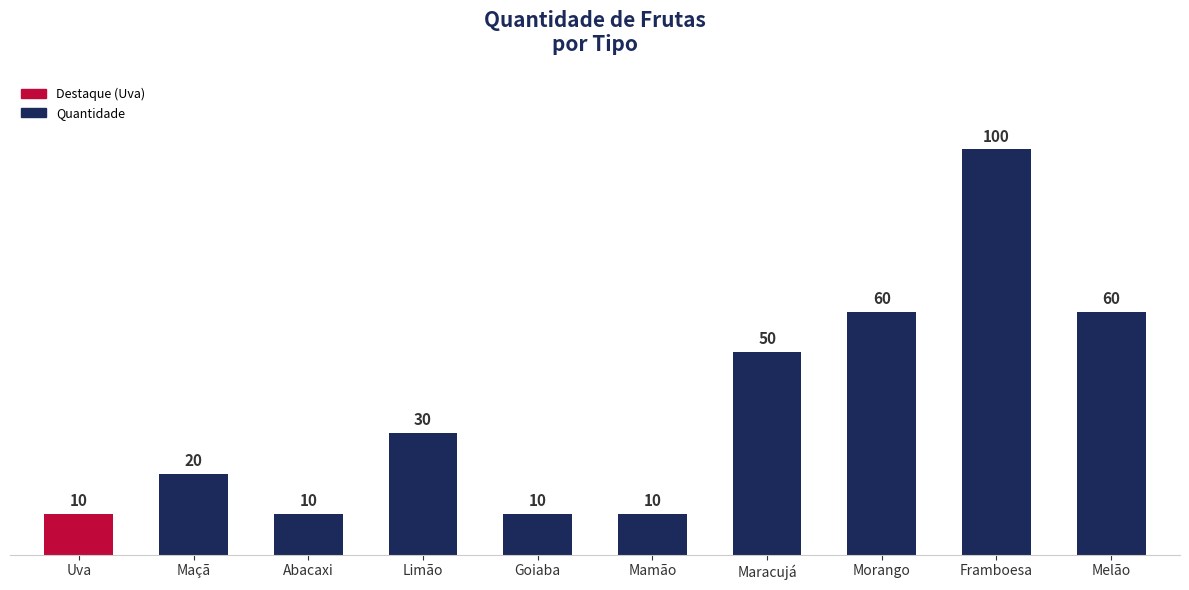

What is the maximum value shown in the chart?

100